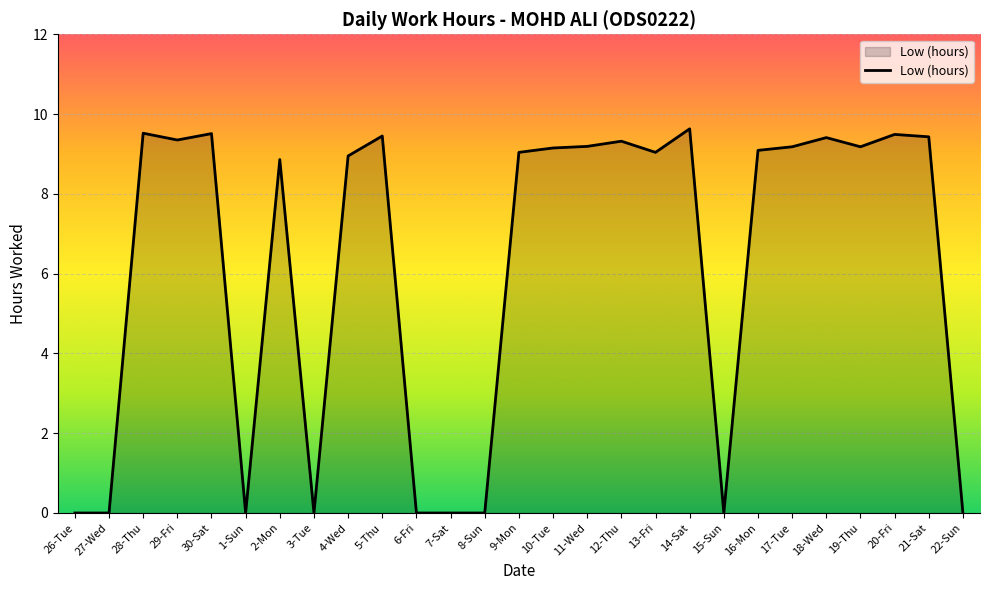

What is the ratio of the value at 14-Sat to the value at 16-Mon?

1.1